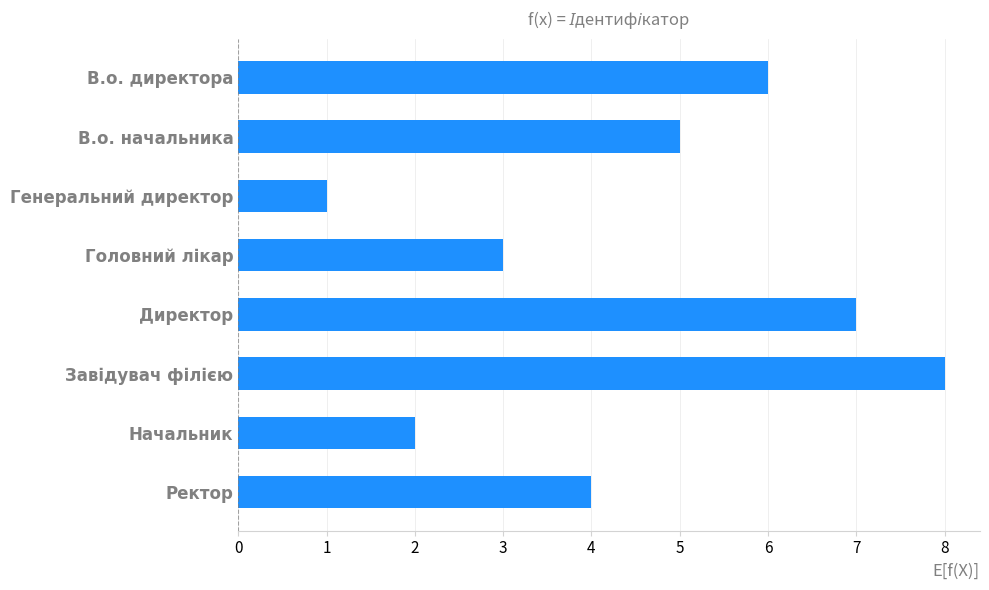

What is the change in value from В.о. директора to Генеральний директор?

-5